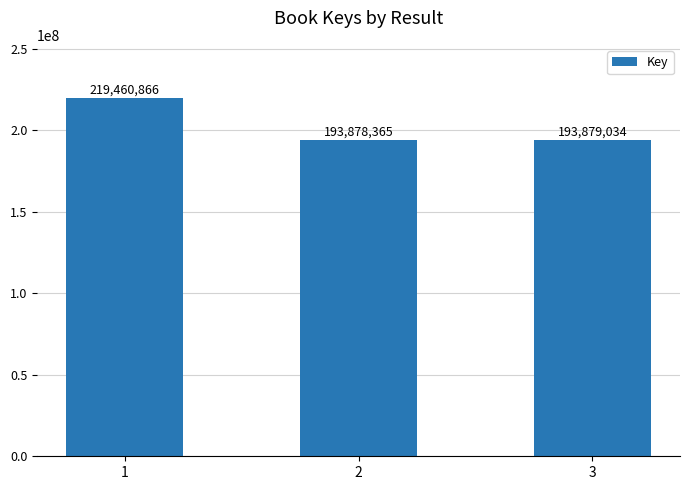

Reading right to left, extract all data points from this chart.

3=193879034	2=193878365	1=219460866